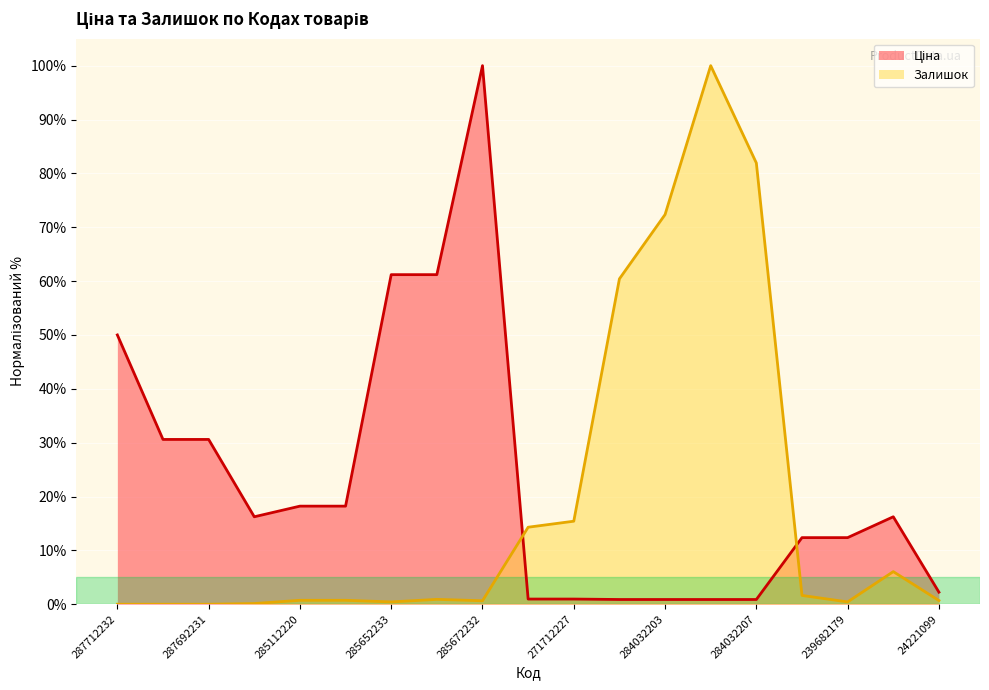

True or false: Залишок has more than 1 points higher than both neighbors.

True